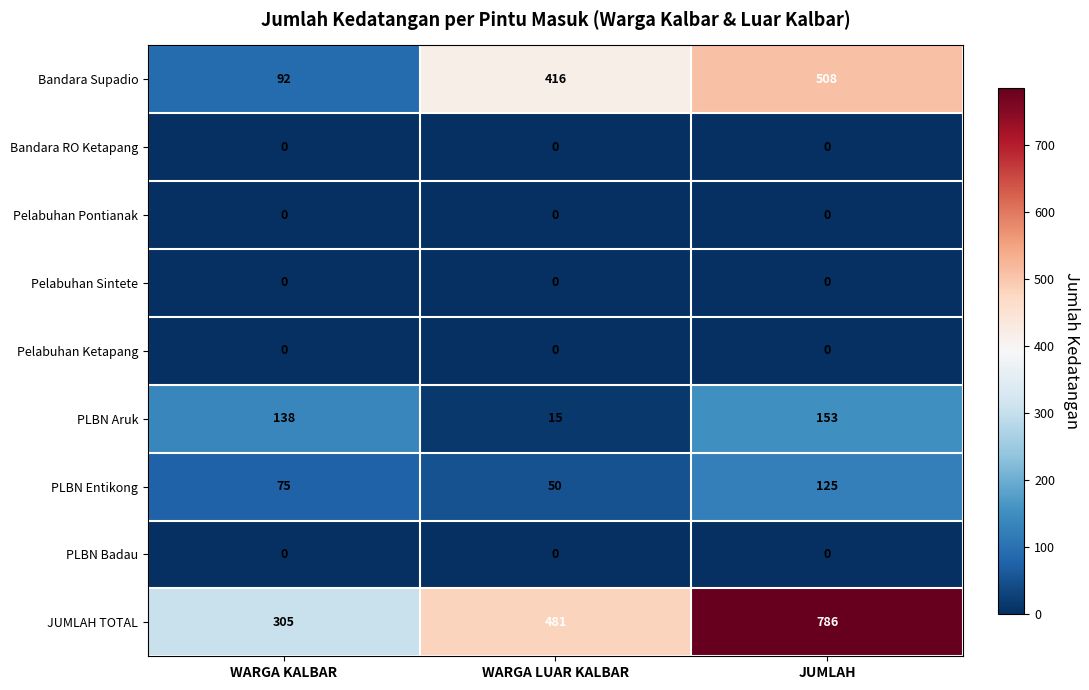

What is the spread (max minus min) of values at WARGA KALBAR?

305